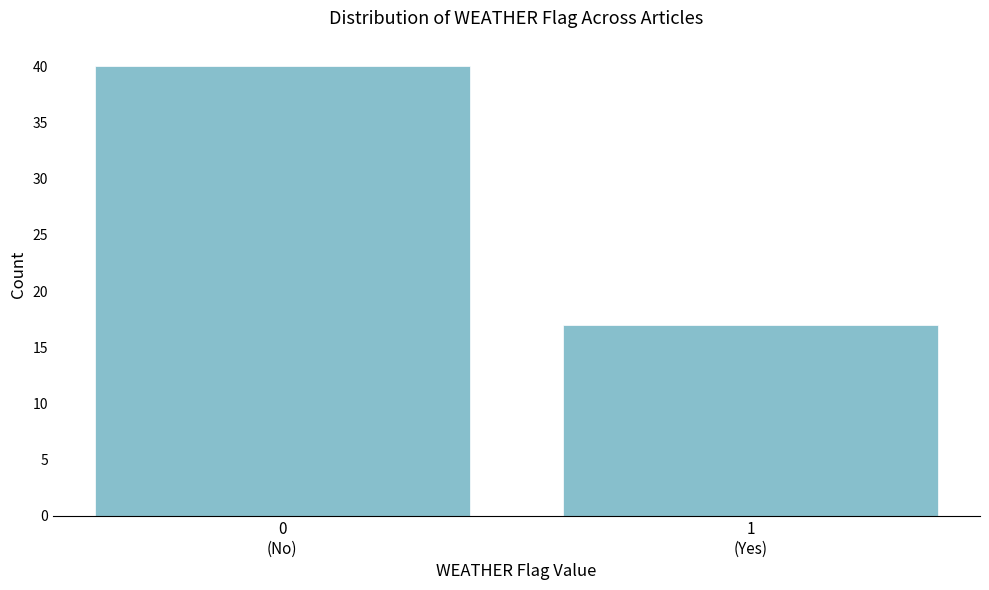

Reading left to right, transcribe all the data shown in this chart.

40	17